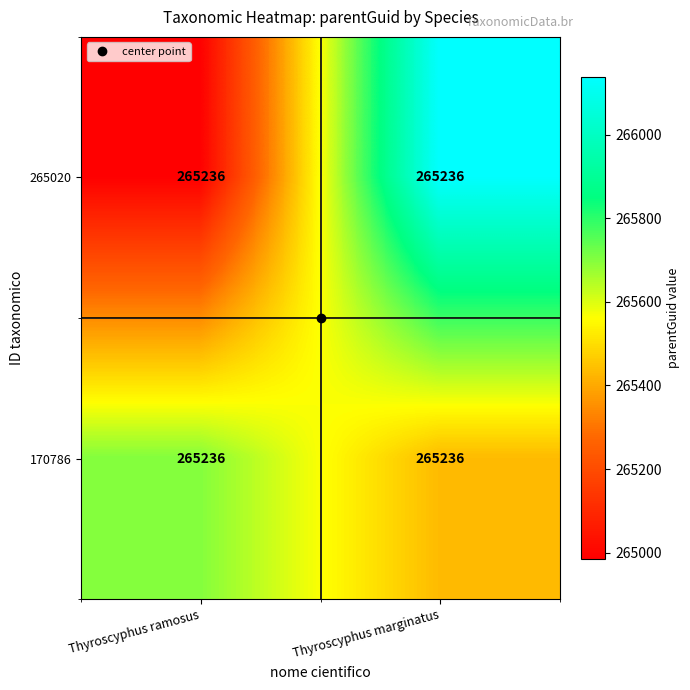

Where is 170786 nearest to the value 265566?

Thyroscyphus marginatus